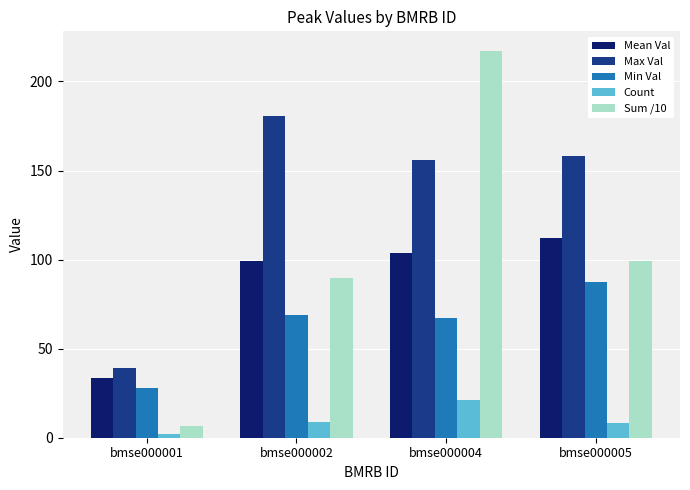

What are all the series names shown in the legend?

Mean Val, Max Val, Min Val, Count, Sum /10